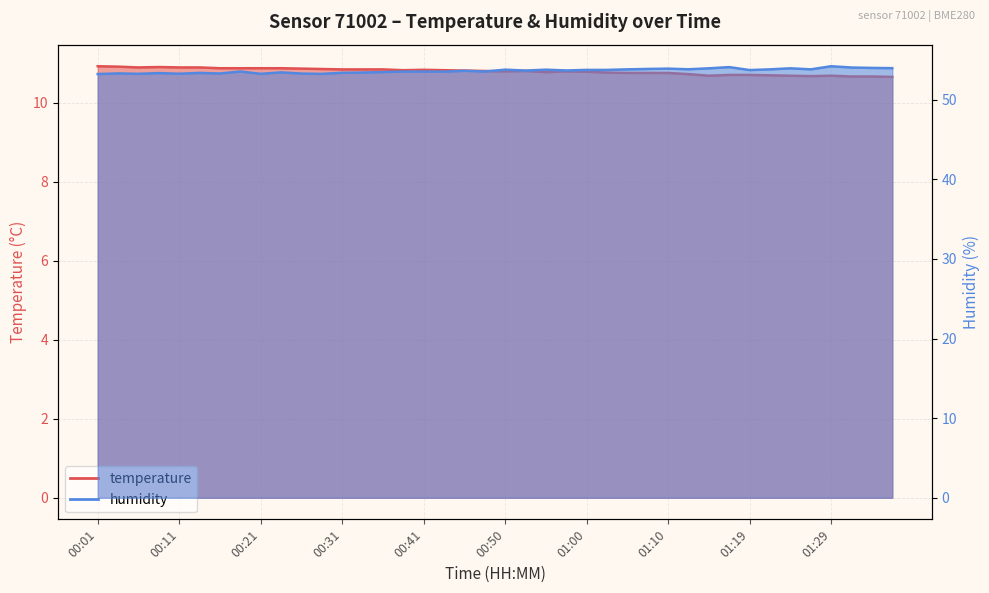

What is the sum of all temperature values?

432.0